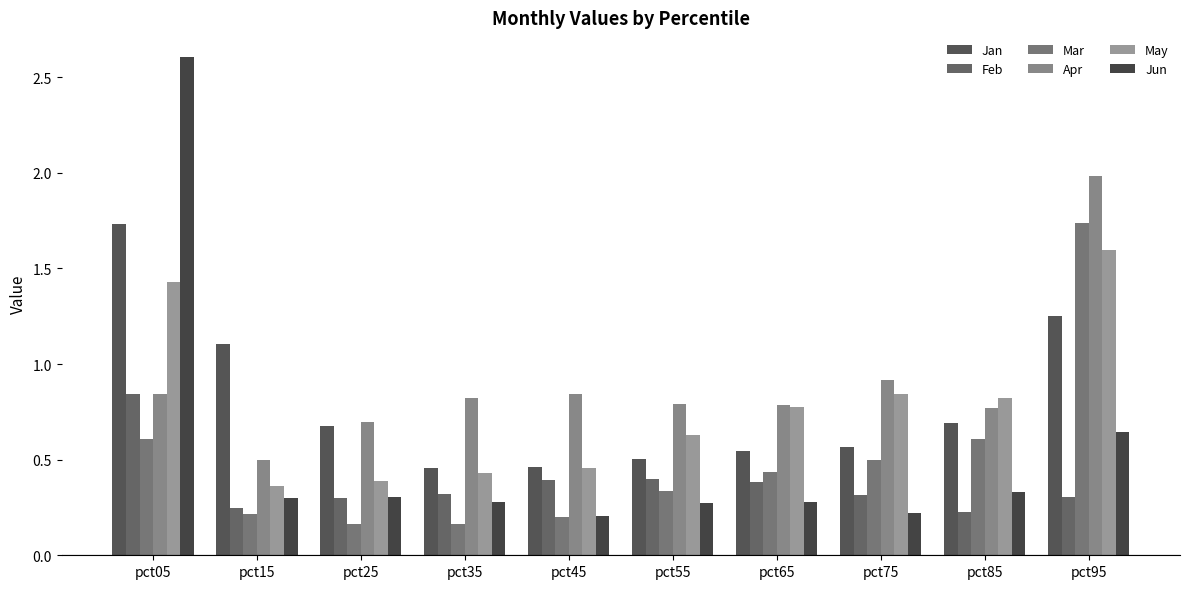

Between pct05 and pct75, which series saw the biggest shift?

Jun